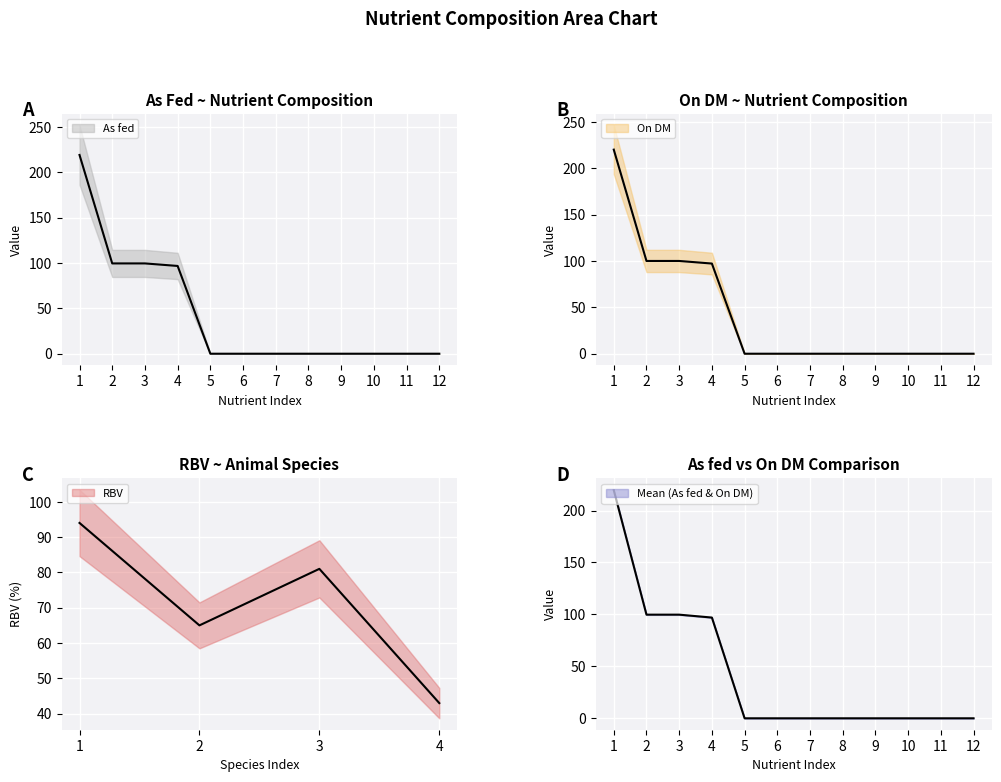

At 3, list the series in order from smallest to largest.

As fed, On DM